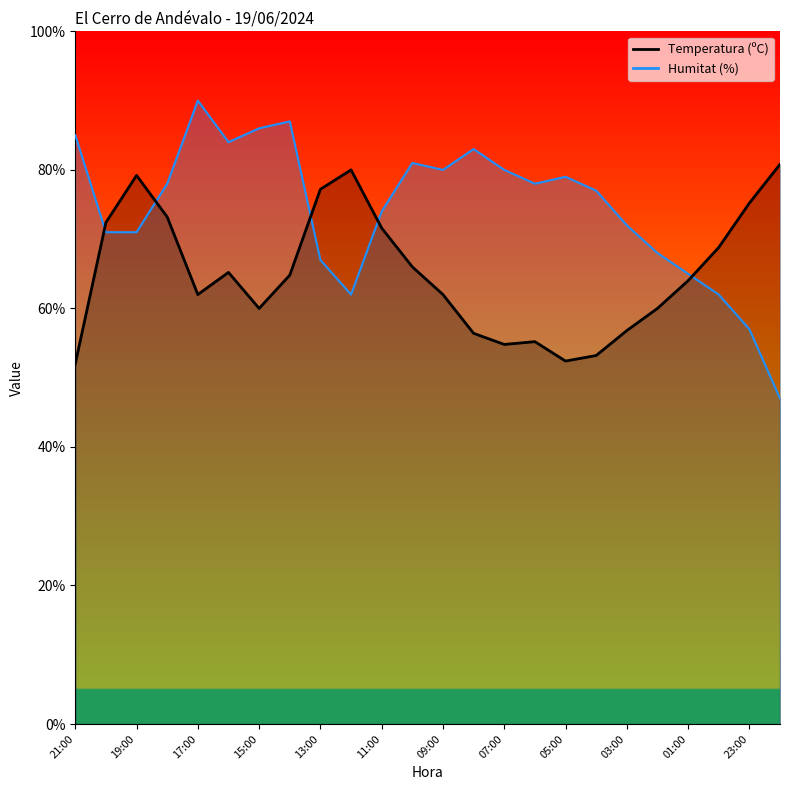

What is the highest value of the Humitat (%) series?

90.0